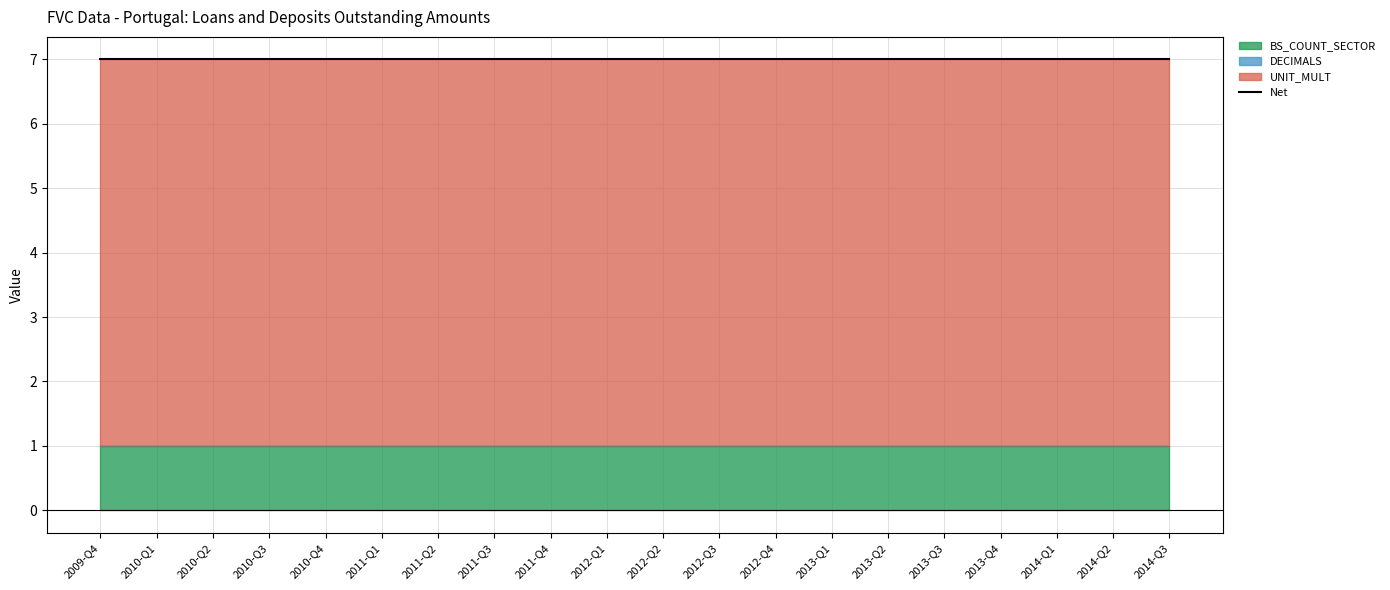

Reading left to right, what are all the values shown in this chart?

BS_COUNT_SECTOR: 2009-Q4=1	2010-Q1=1	2010-Q2=1	2010-Q3=1	2010-Q4=1	2011-Q1=1	2011-Q2=1	2011-Q3=1	2011-Q4=1	2012-Q1=1	2012-Q2=1	2012-Q3=1	2012-Q4=1	2013-Q1=1	2013-Q2=1	2013-Q3=1	2013-Q4=1	2014-Q1=1	2014-Q2=1	2014-Q3=1
DECIMALS: 2009-Q4=0	2010-Q1=0	2010-Q2=0	2010-Q3=0	2010-Q4=0	2011-Q1=0	2011-Q2=0	2011-Q3=0	2011-Q4=0	2012-Q1=0	2012-Q2=0	2012-Q3=0	2012-Q4=0	2013-Q1=0	2013-Q2=0	2013-Q3=0	2013-Q4=0	2014-Q1=0	2014-Q2=0	2014-Q3=0
UNIT_MULT: 2009-Q4=6	2010-Q1=6	2010-Q2=6	2010-Q3=6	2010-Q4=6	2011-Q1=6	2011-Q2=6	2011-Q3=6	2011-Q4=6	2012-Q1=6	2012-Q2=6	2012-Q3=6	2012-Q4=6	2013-Q1=6	2013-Q2=6	2013-Q3=6	2013-Q4=6	2014-Q1=6	2014-Q2=6	2014-Q3=6